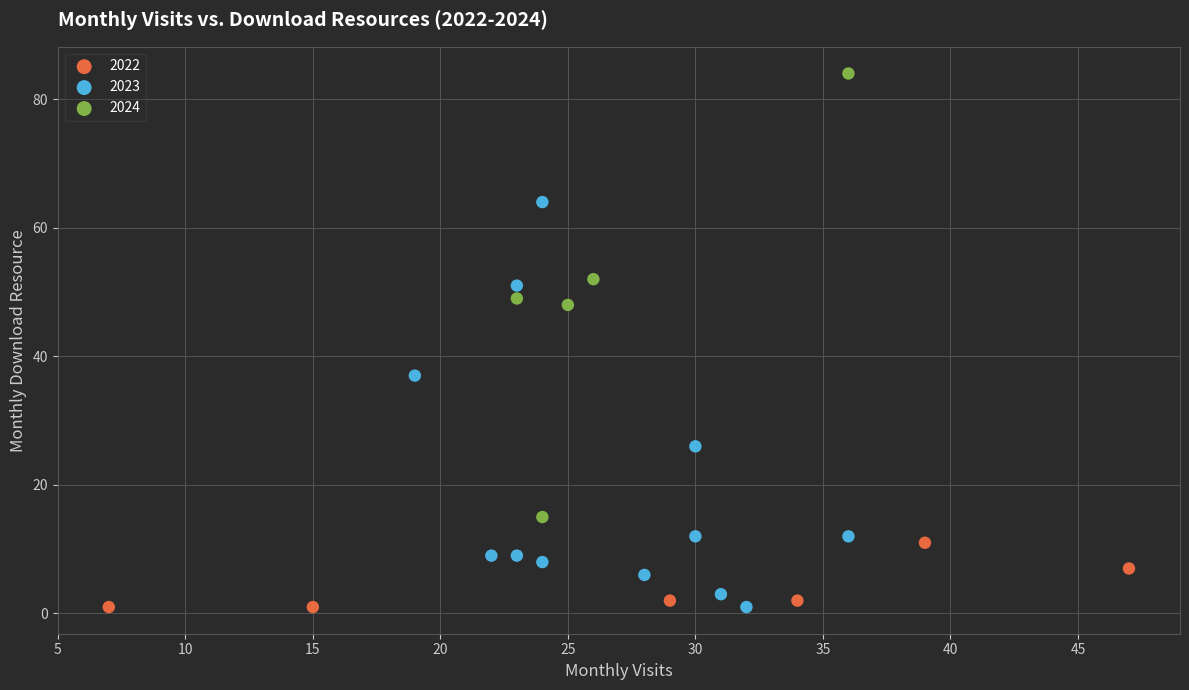

Which series contains the highest Y value?

2024